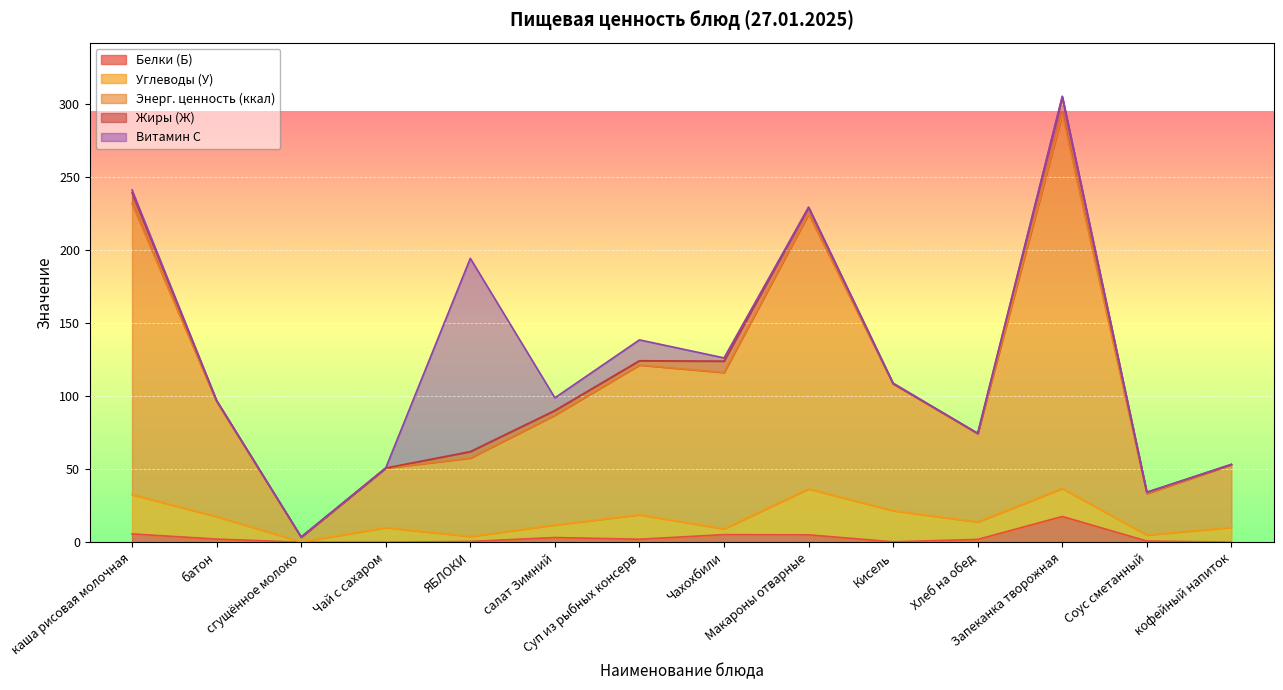

What is the highest value of the Белки (Б) series?

17.7